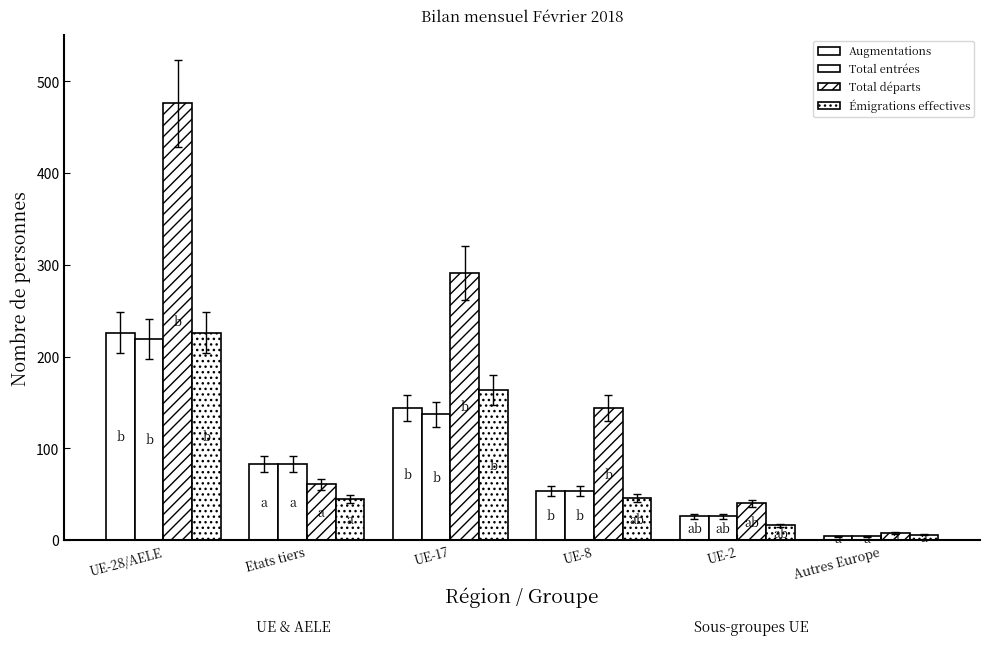

Are the bars horizontal?

No